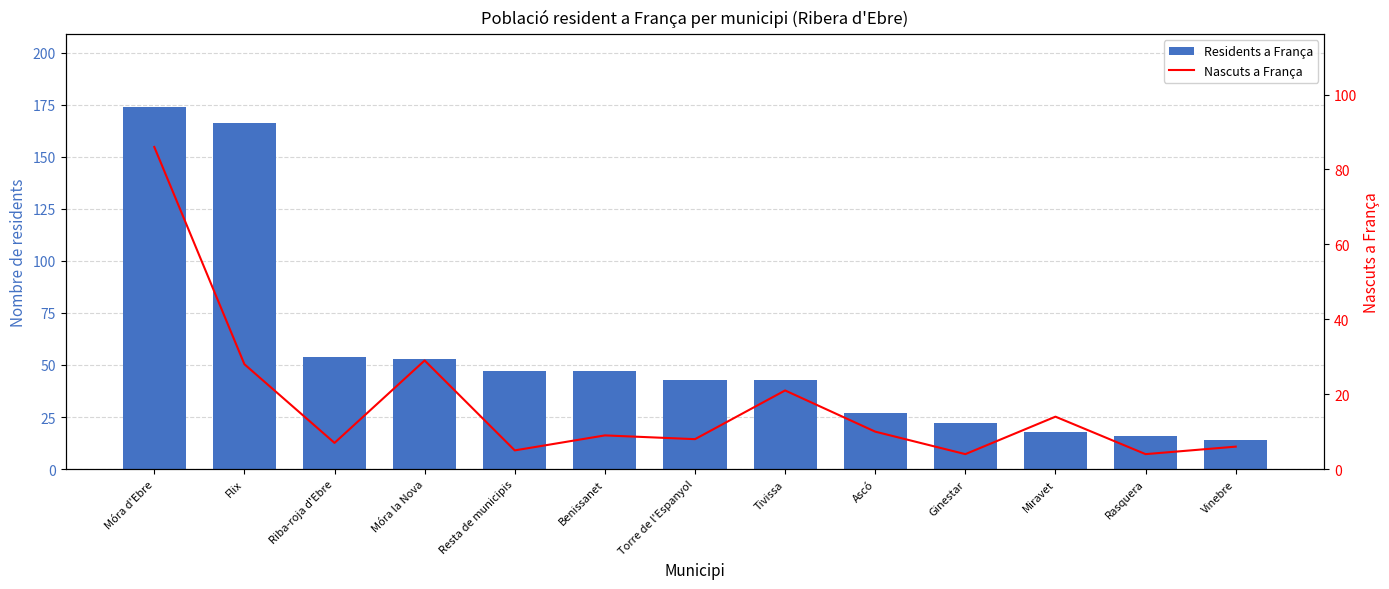

What is the label of the 8th bar from the right?

Benissanet